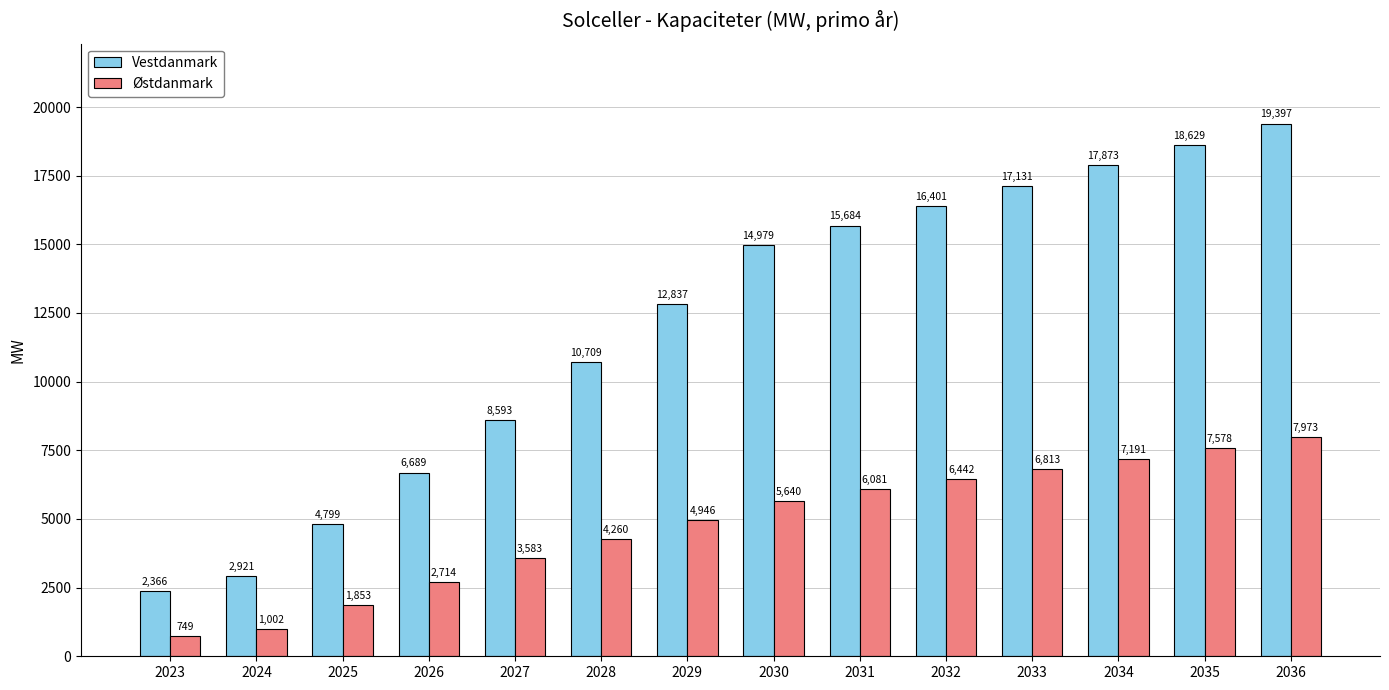

Which series has the largest total across all categories?

Vestdanmark